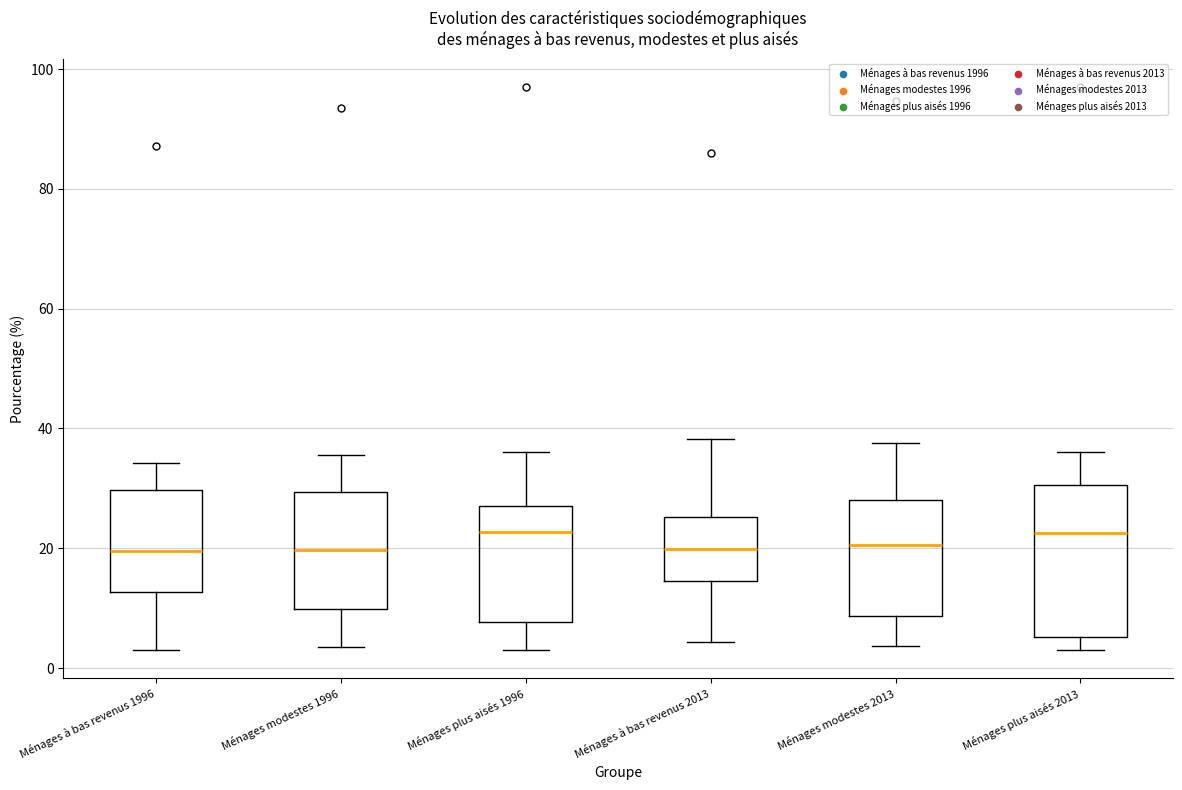

Comparing the boxes themselves (not the whiskers), which one is the tallest?

Ménages plus aisés 2013